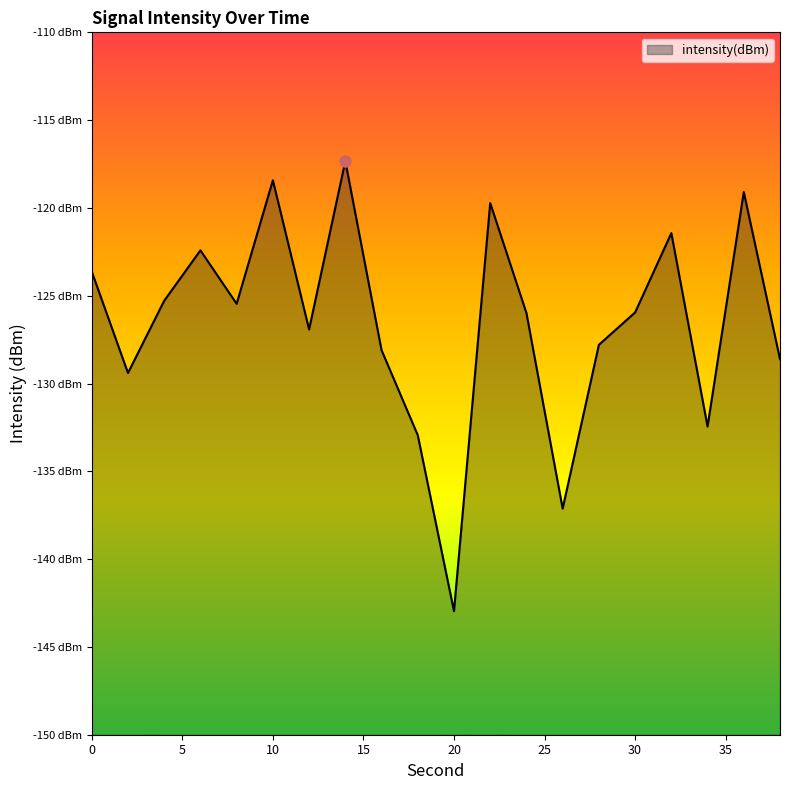

Reading left to right, what are all the values shown in this chart?

0=-123.6	2=-129.4	4=-125.3	6=-122.4	8=-125.5	10=-118.4	12=-126.9	14=-117.3	16=-128.1	18=-132.9	20=-143.0	22=-119.7	24=-126.0	26=-137.1	28=-127.8	30=-126.0	32=-121.4	34=-132.4	36=-119.1	38=-128.6